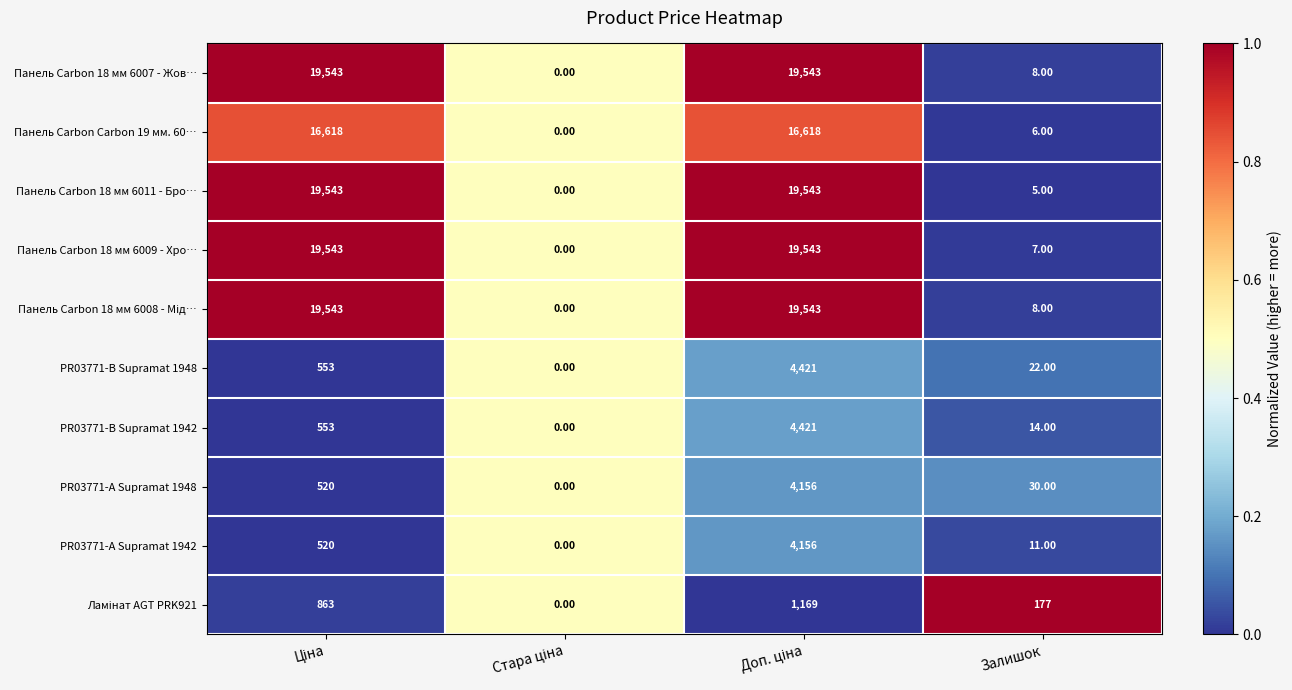

What is the spread (max minus min) of values at Залишок?

172